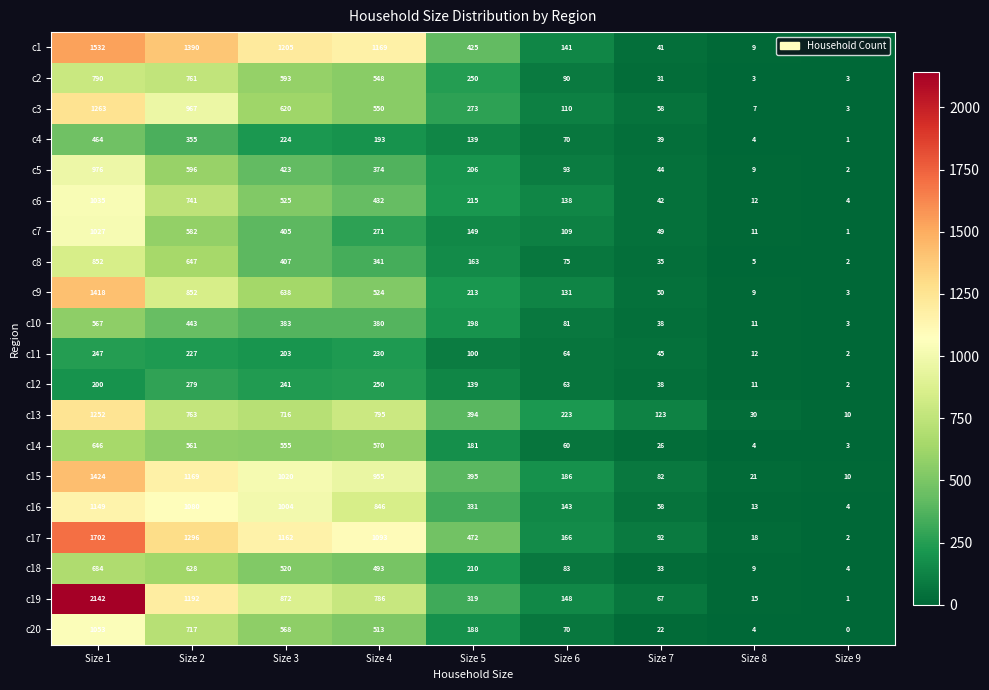

Between Size 4 and Size 8, which series saw the biggest shift?

c1